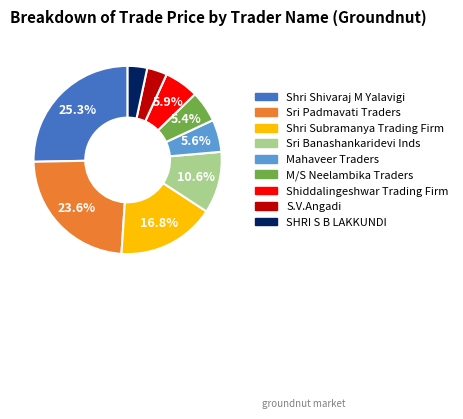

Does any single category account for the majority?

No